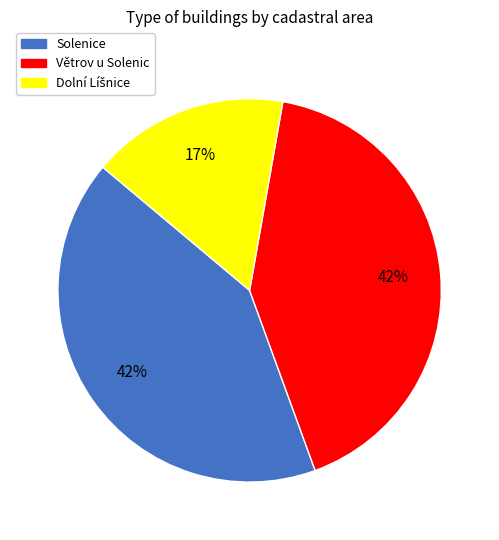

The Solenice slice represents 47% of the pie. True or false?

False